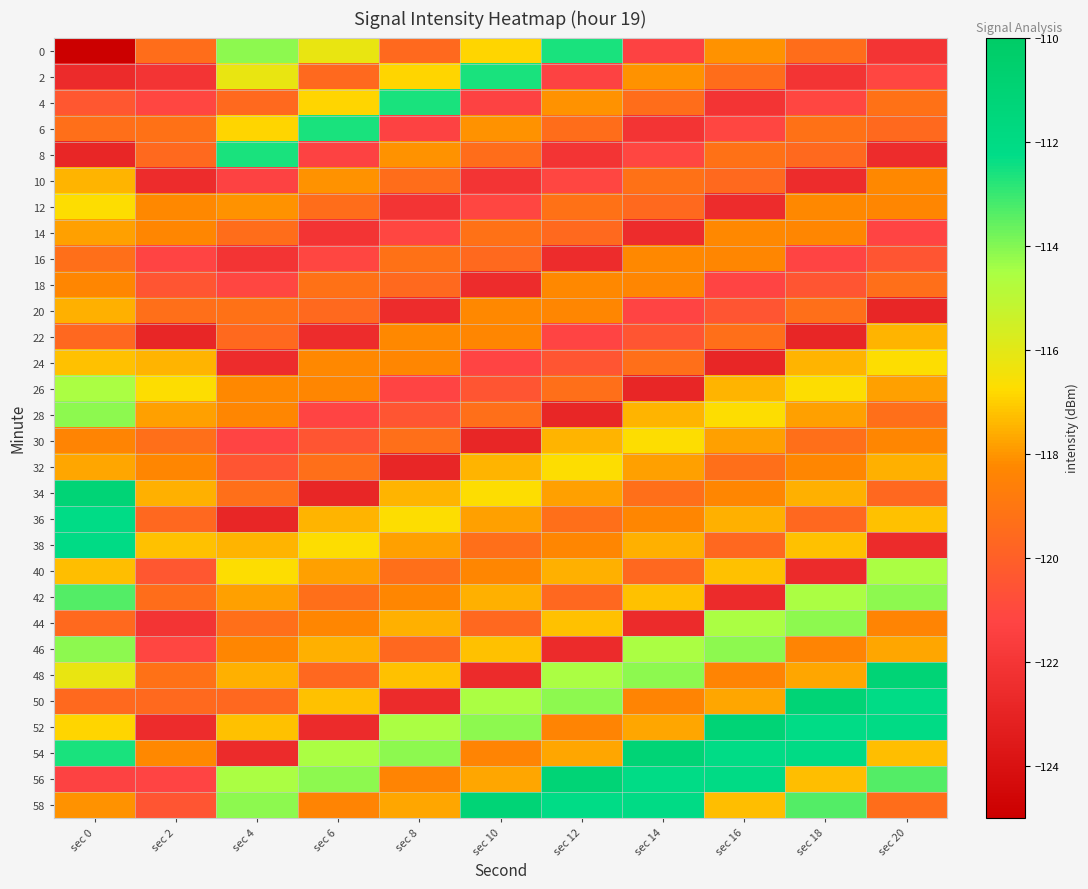

Which has a higher value, sec 16 or sec 20?

sec 16